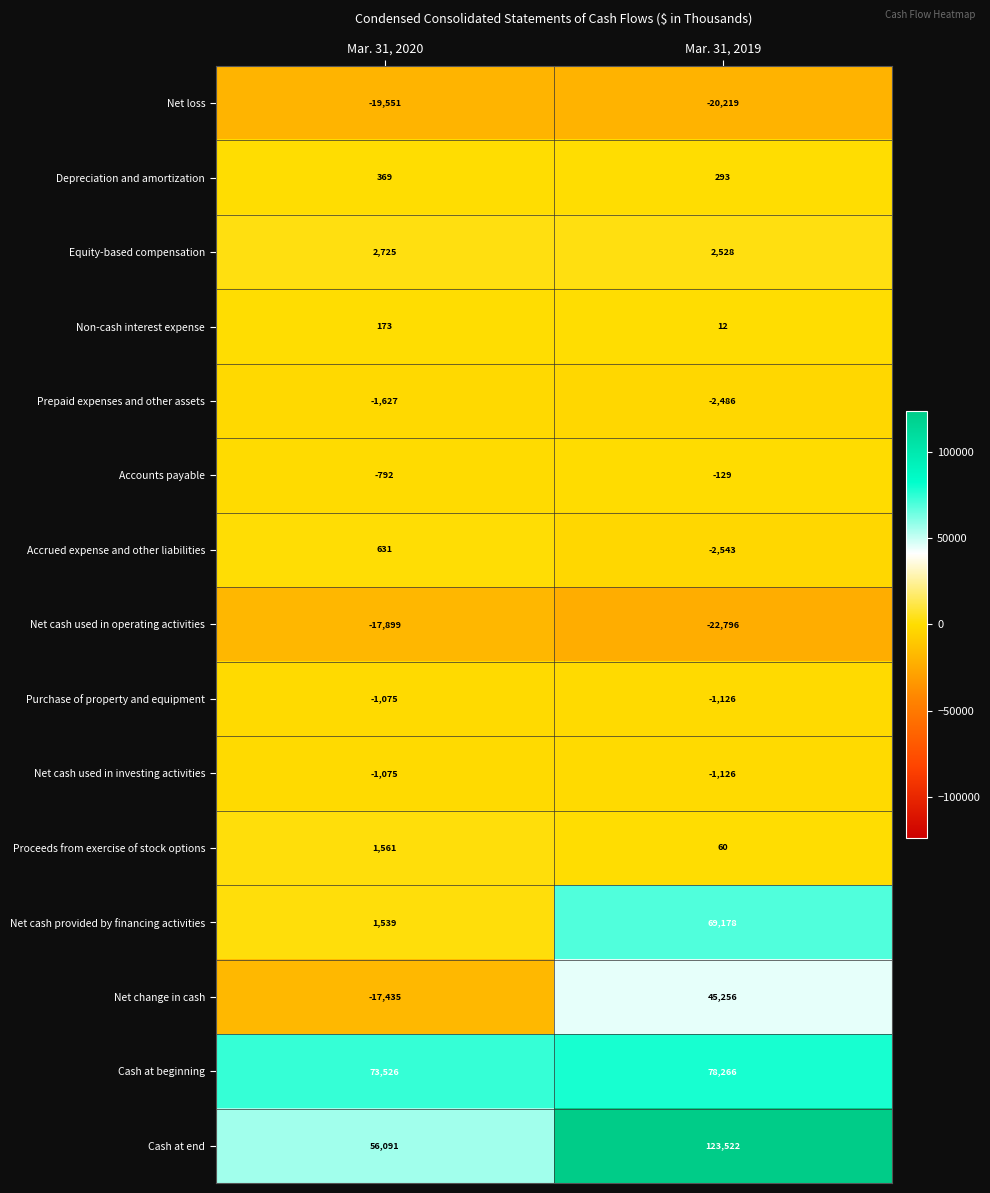

The value of Net cash used in operating activities at Mar. 31, 2019 is -9272. True or false?

False